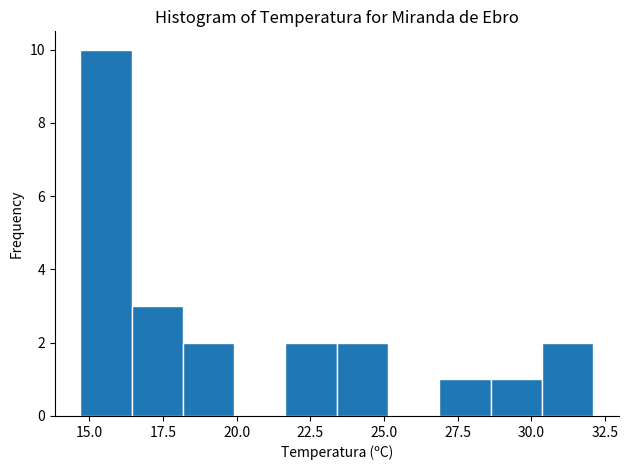

Read against the x-axis, roughly where is the centre of the tallest bar?

15.5